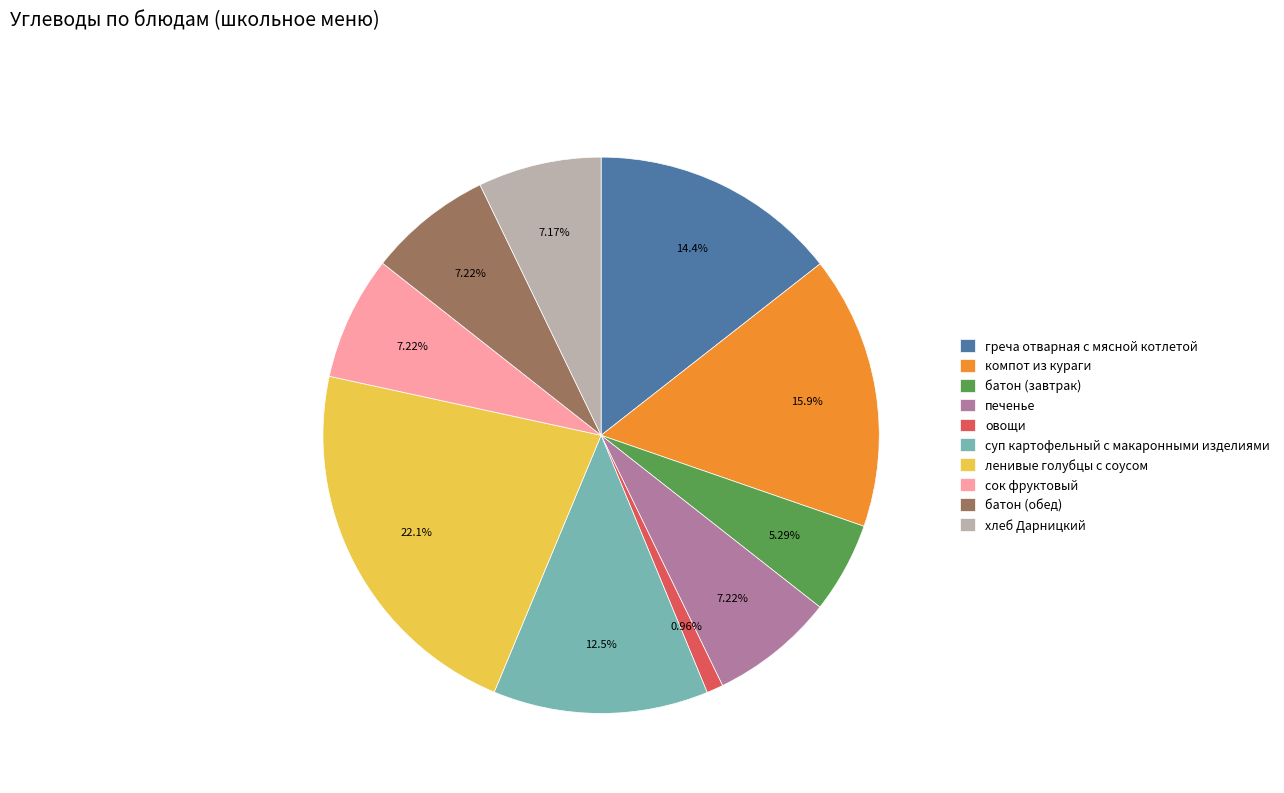

To the nearest percent, what is the average slice percentage?

10%